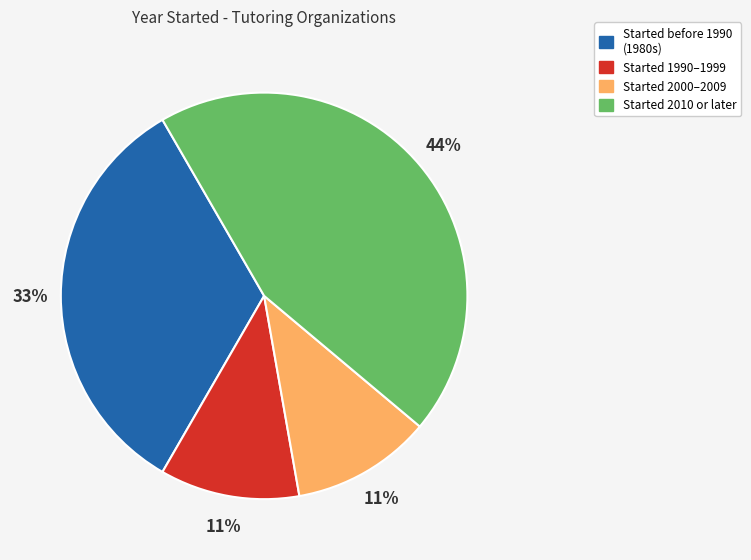

To the nearest percent, what is the average slice percentage?

25%